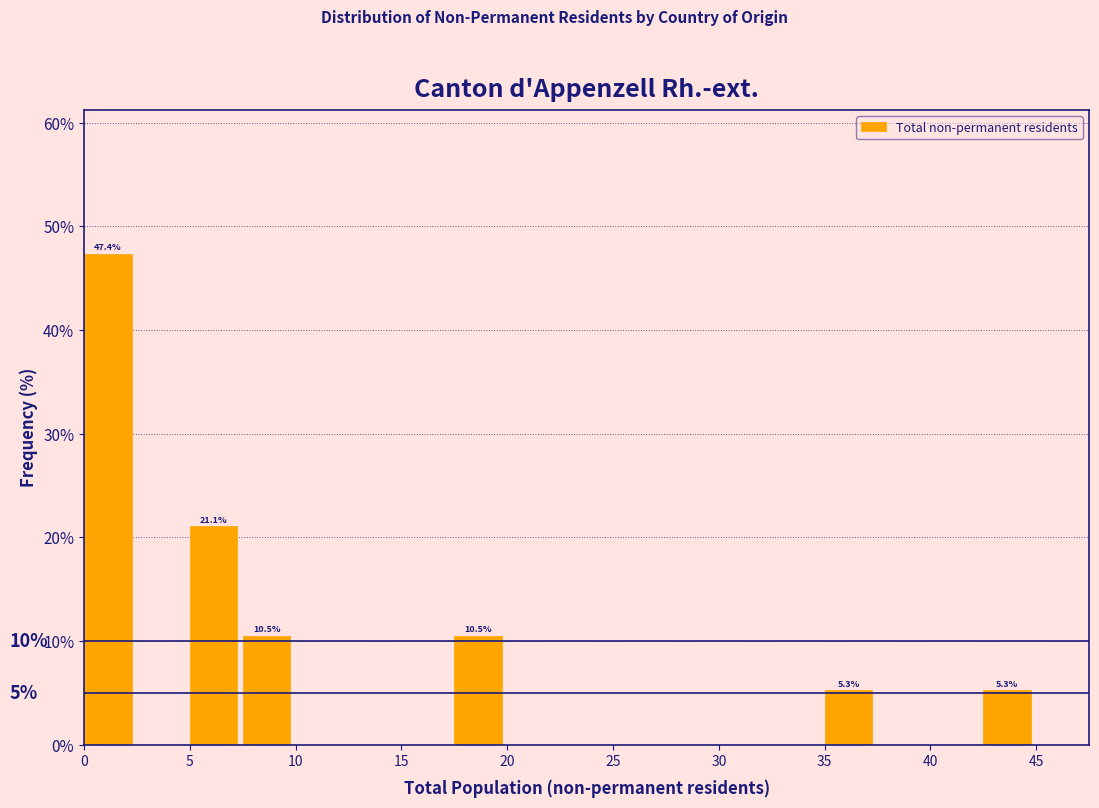

Which range on the x-axis has the tallest bar?

0.0 to 2.5